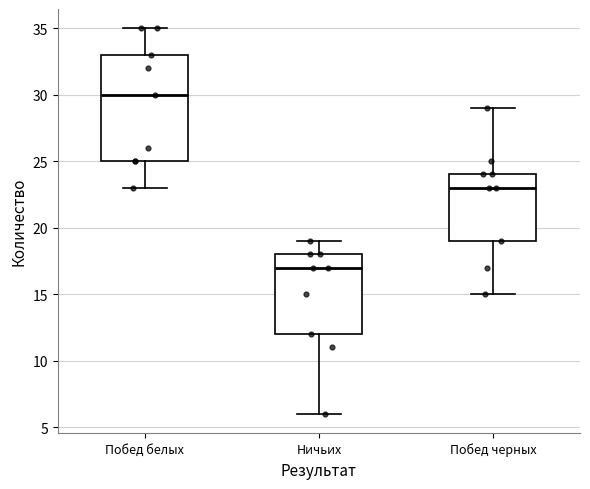

Where is the upper edge of the box for Побед белых on the y-axis? The values are not printed on the chart, so give them approximately, as read against the axis.

33